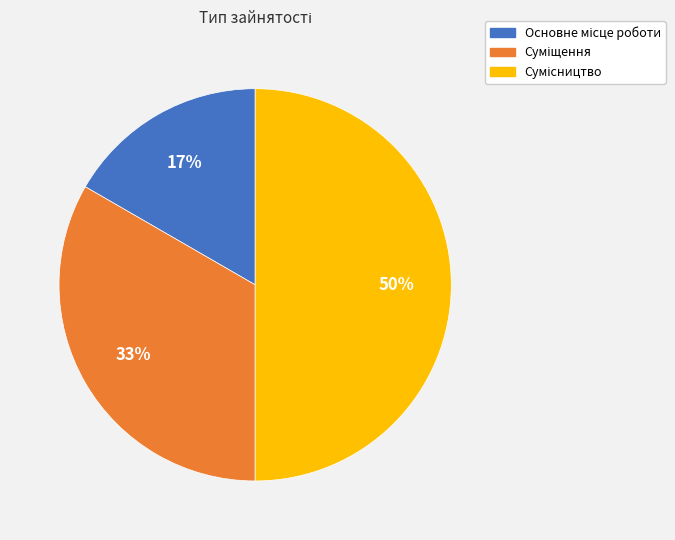

How many segments does this pie chart have?

3